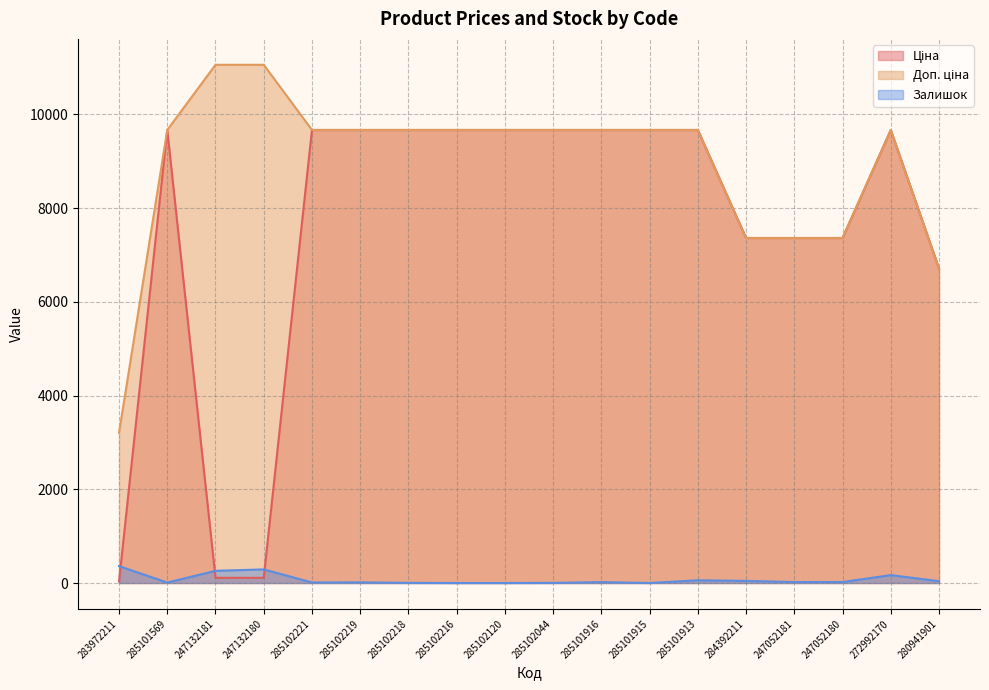

The value of Доп. ціна at 285102221 is 13201.4. True or false?

False